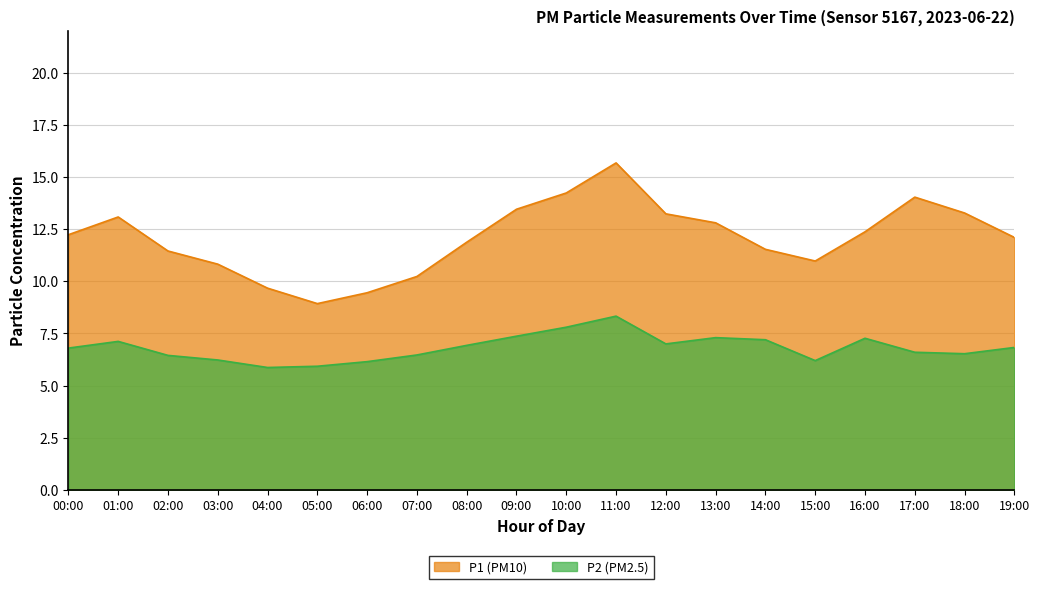

The value of P1 at 15:00 is 17.8. True or false?

False